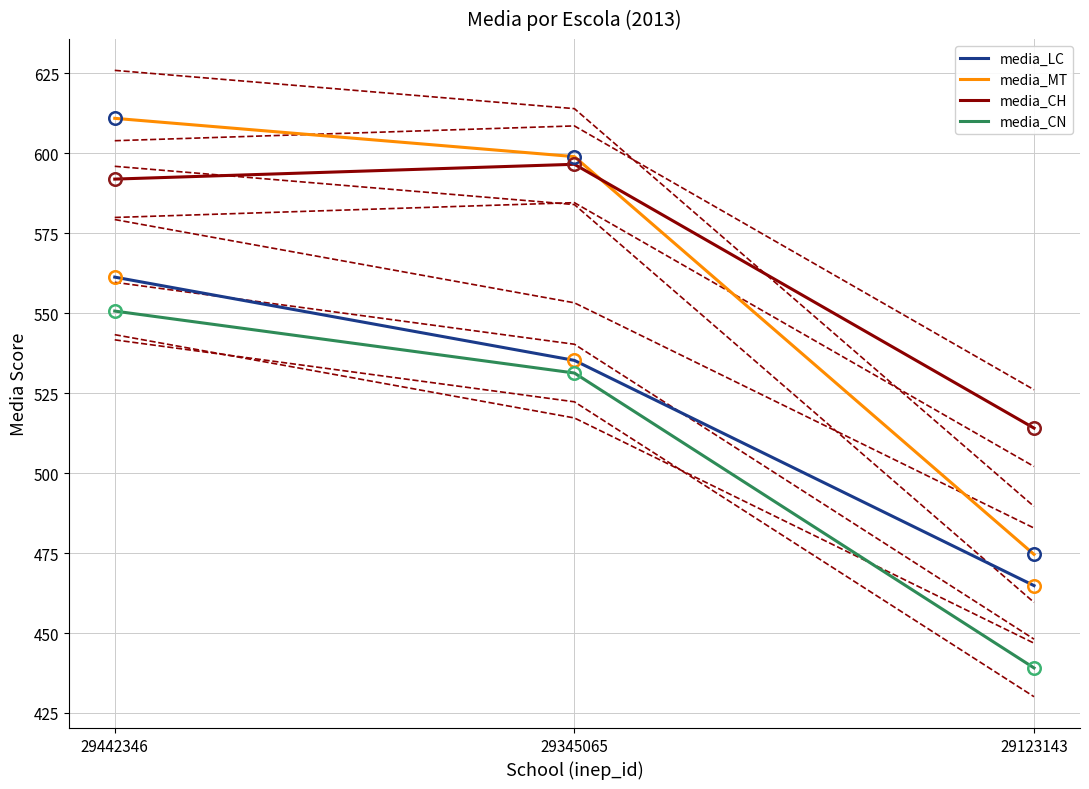

What is the minimum value shown in the chart?

439.1